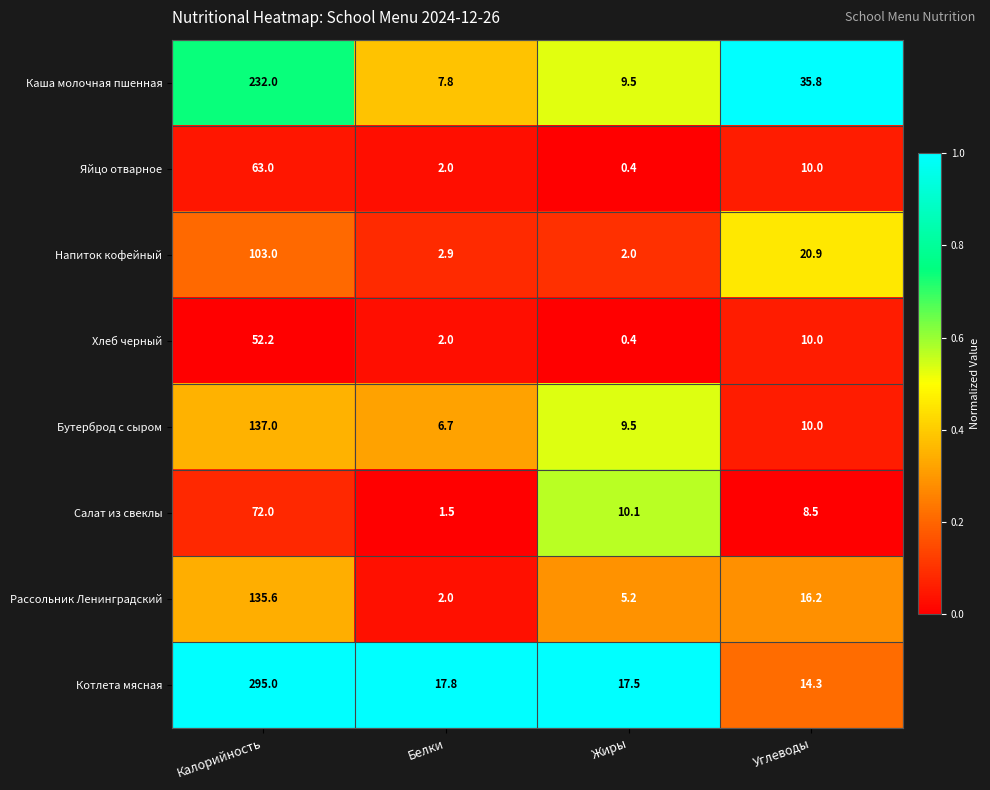

Read the Бутерброд с сыром value at Калорийность.

137.0